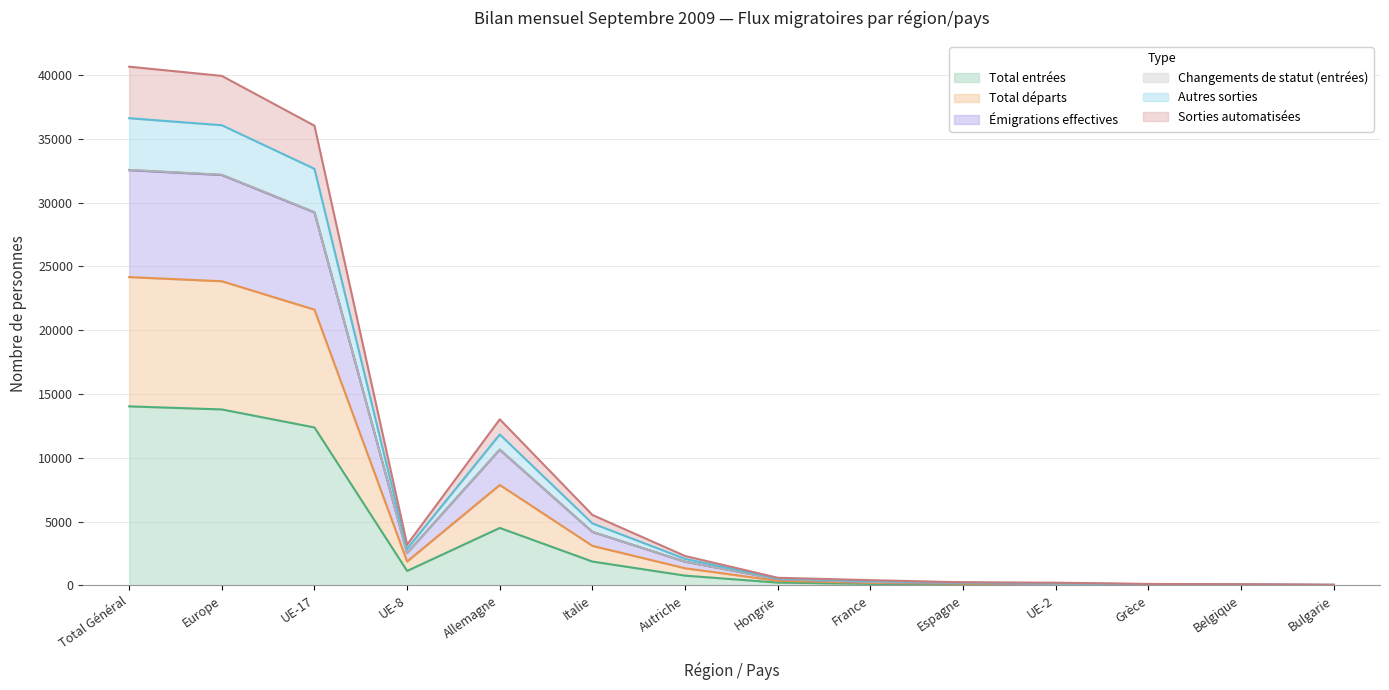

True or false: Total départs has a value of 18381 at Total Général.

False